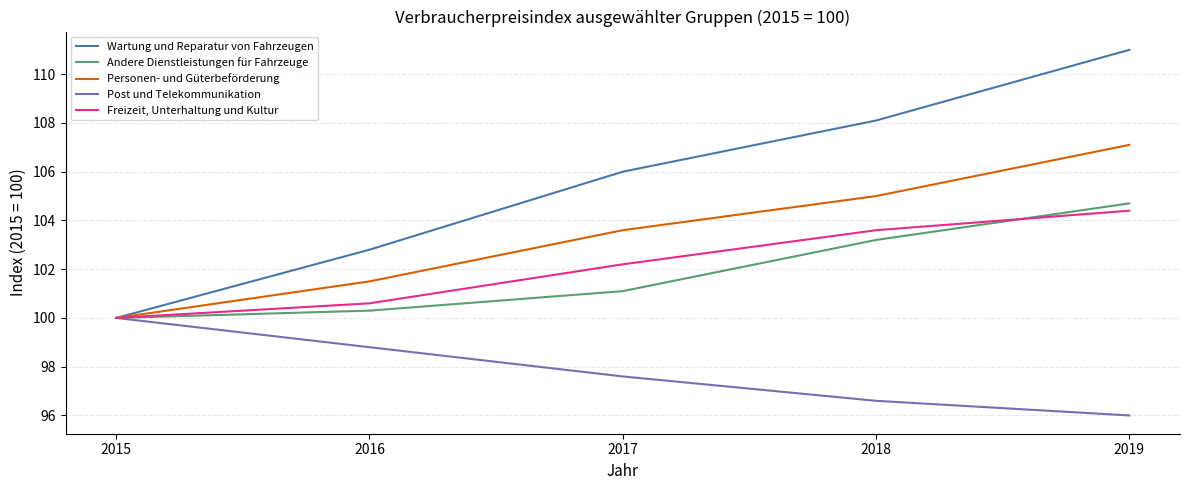

What is the maximum value for Freizeit, Unterhaltung und Kultur?

104.4